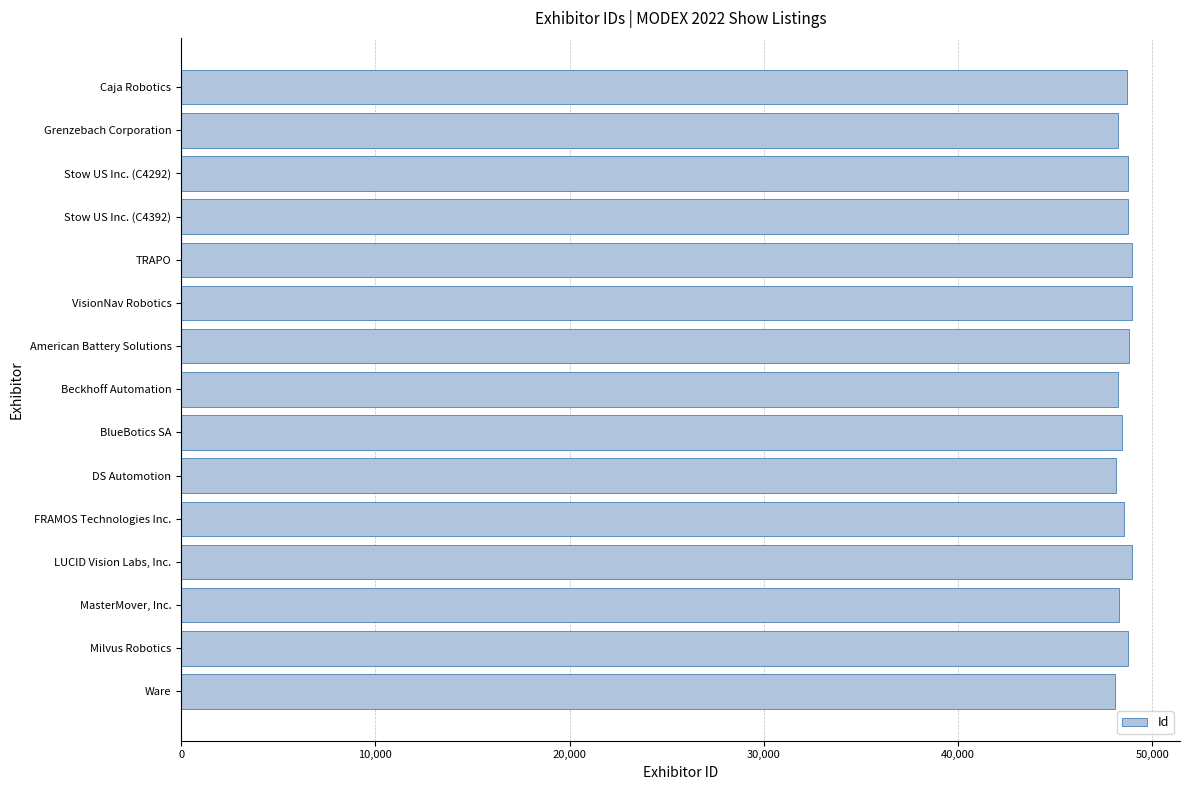

Rank the categories by value from lowest to highest.

Ware, DS Automotion, Beckhoff Automation, Grenzebach Corporation, MasterMover, Inc., BlueBotics SA, FRAMOS Technologies Inc., Caja Robotics, Stow US Inc. (C4292), Stow US Inc. (C4392), Milvus Robotics, American Battery Solutions, VisionNav Robotics, LUCID Vision Labs, Inc., TRAPO